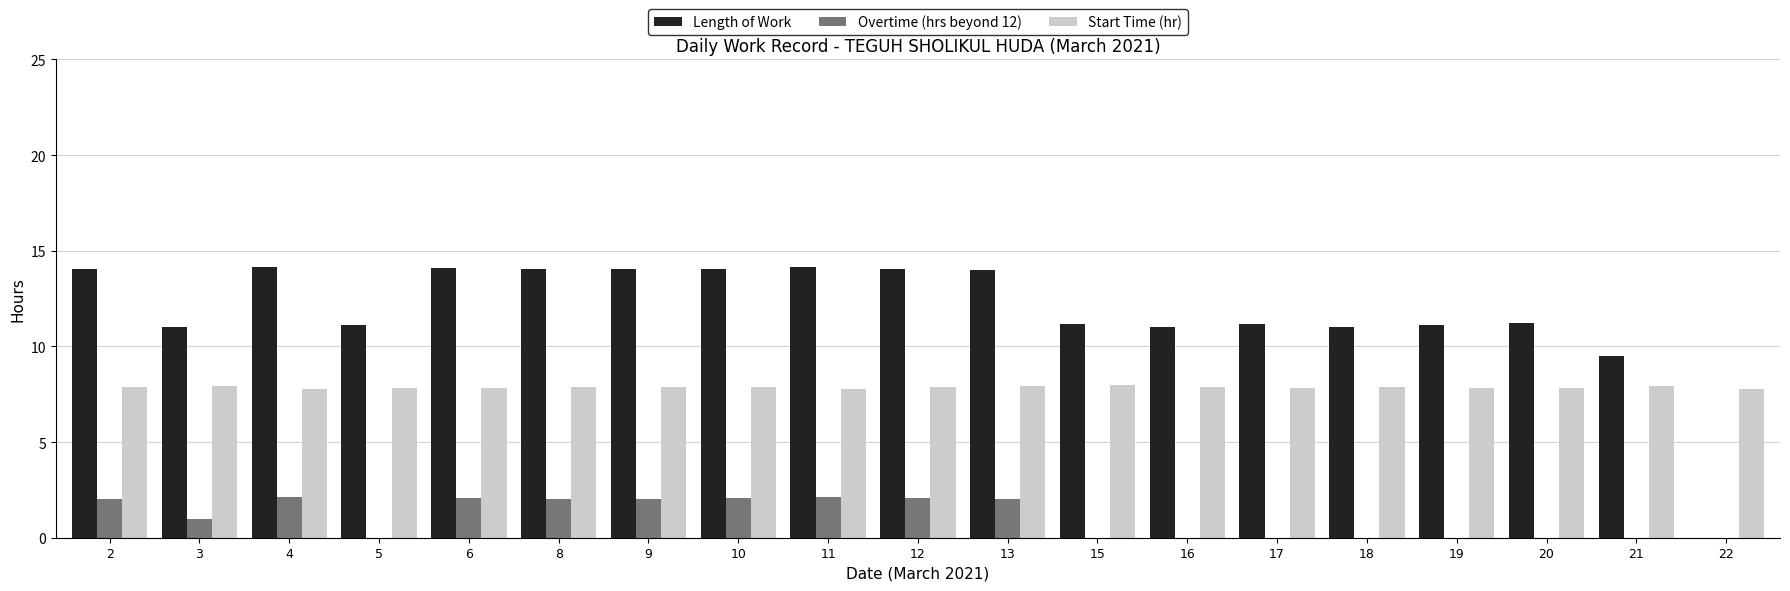

The Start Time (hr) series shows 3.4 at 15. True or false?

False